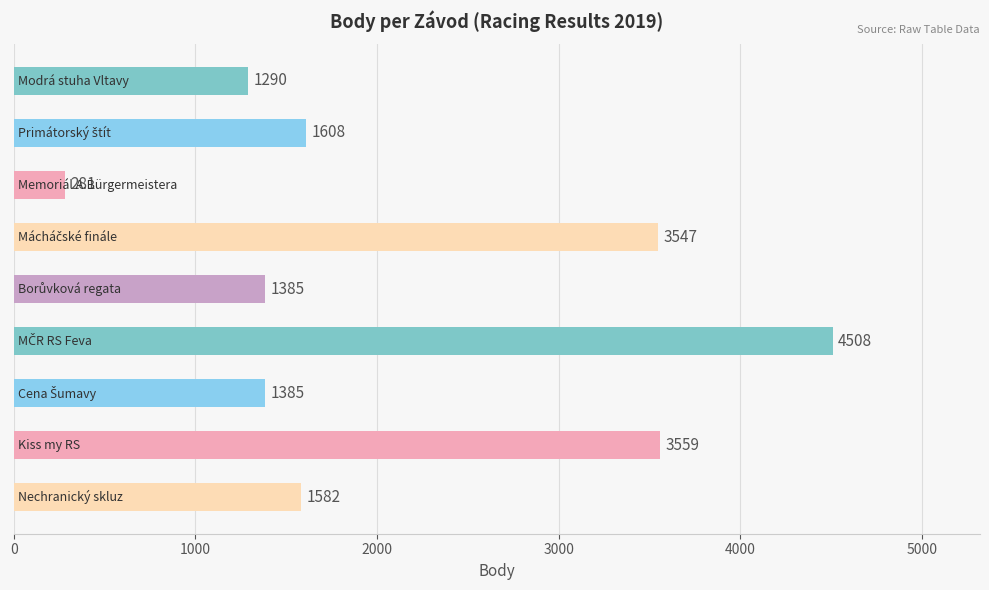

What is the value of the 7th bar from the top?

1385